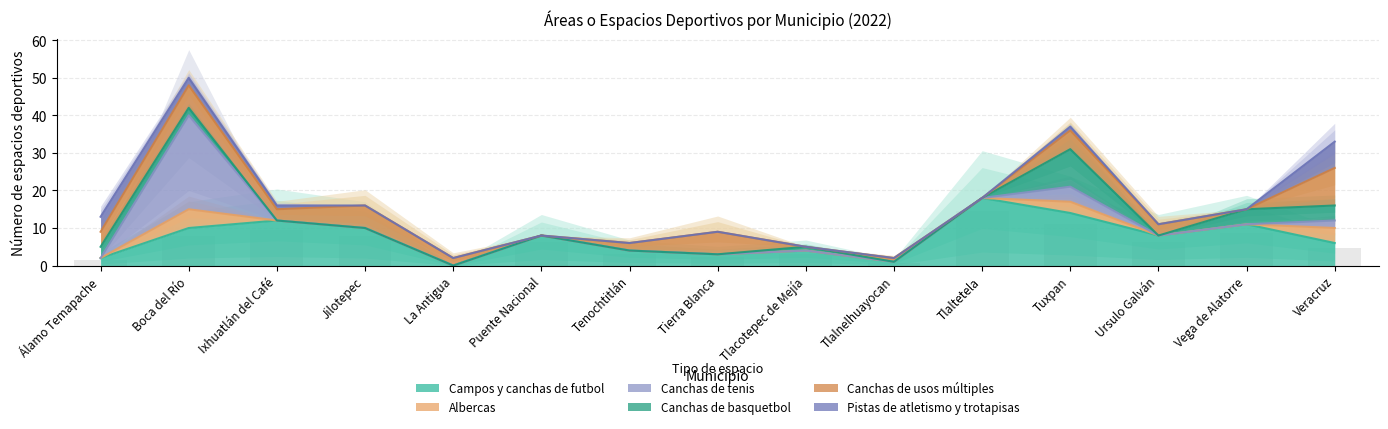

What is the difference between the maximum and minimum values in the Albercas series?

5